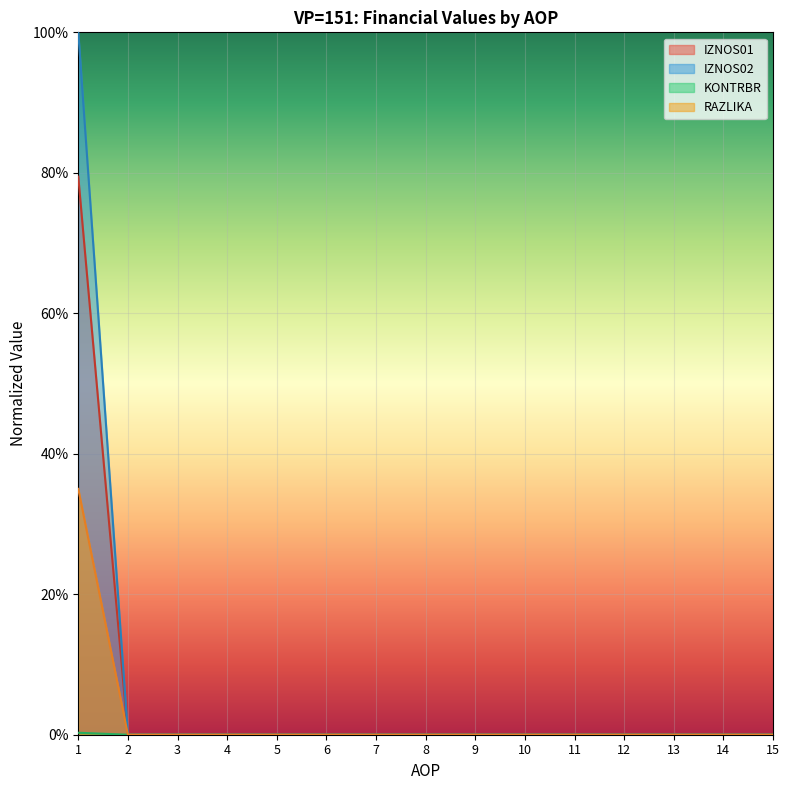

True or false: KONTRBR and IZNOS02 cross at least once.

False